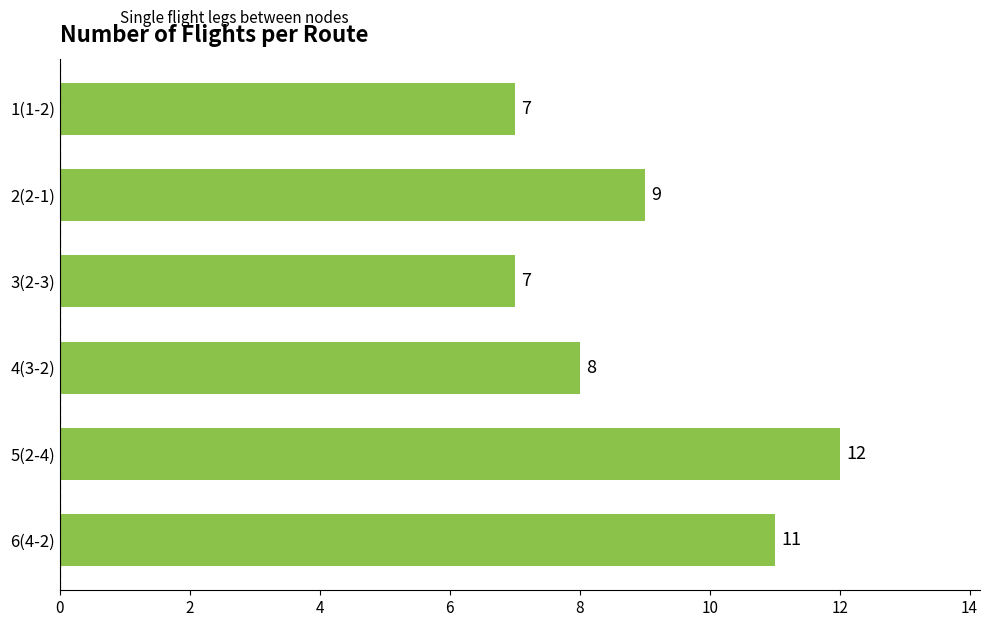

What is the difference between the second highest and minimum values?

4